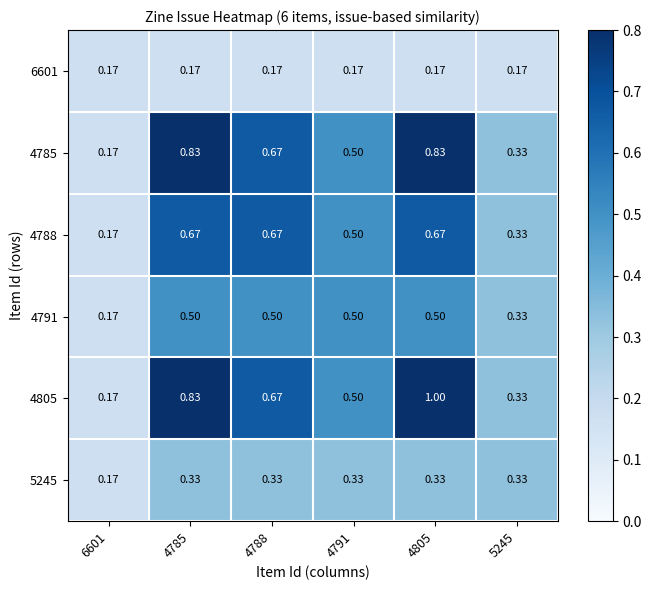

Is the value of 6601 at 4788 greater than the value of 4791 at 4785?

No